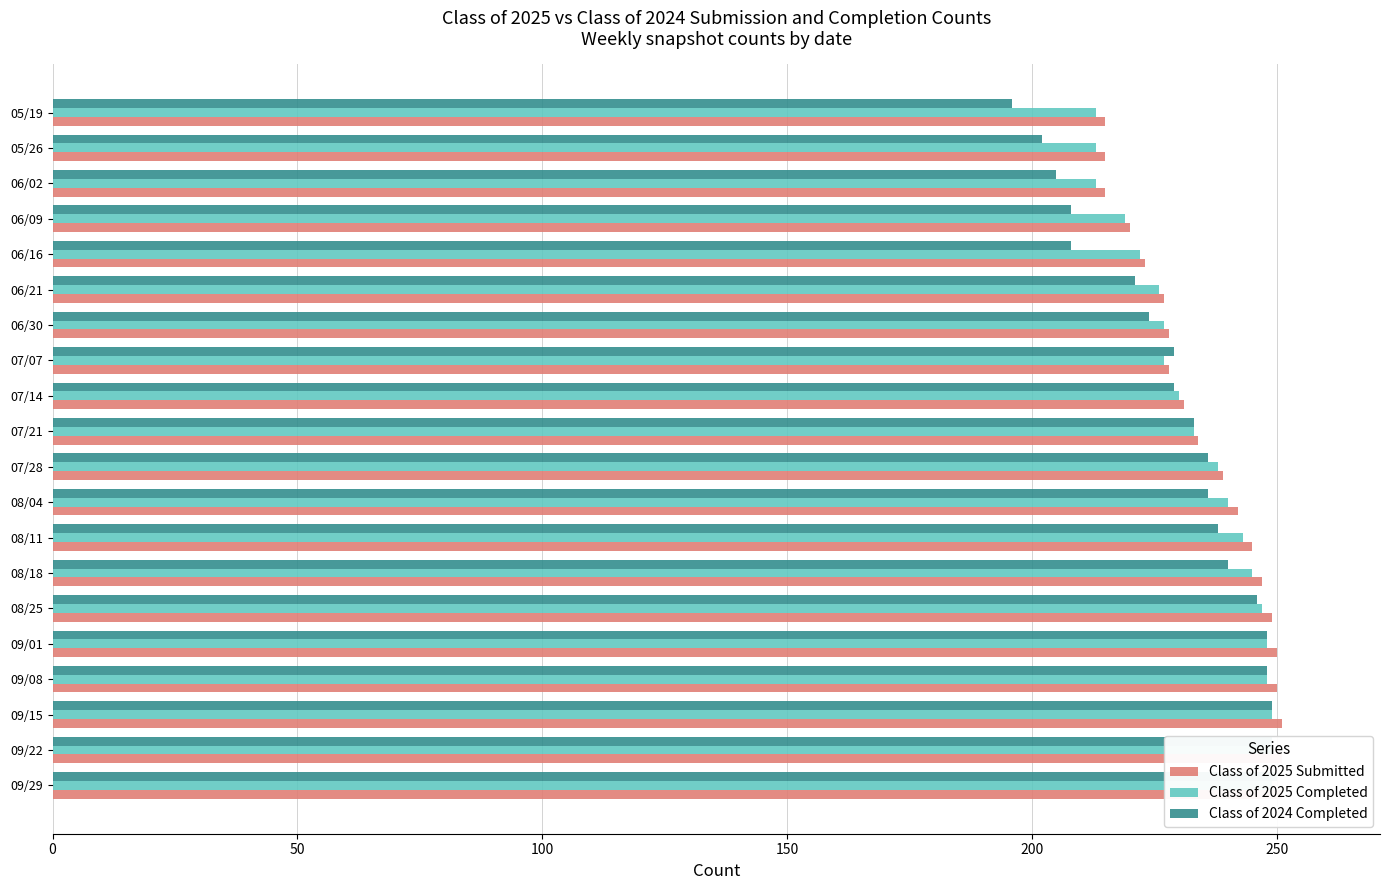

The Class of 2025 Completed series shows 213 at 05/26. True or false?

True